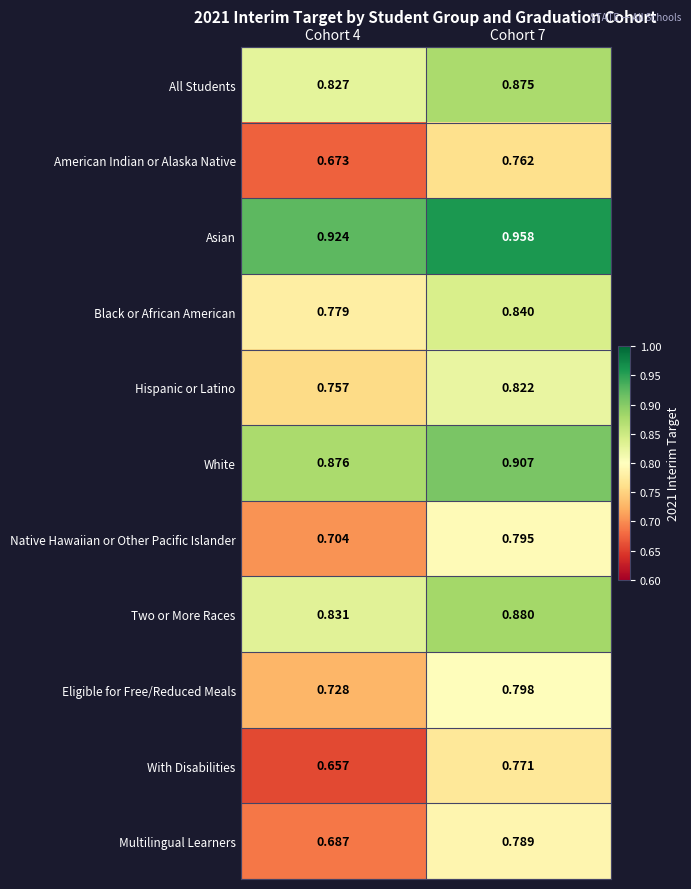

Count the number of data series in this chart.

11